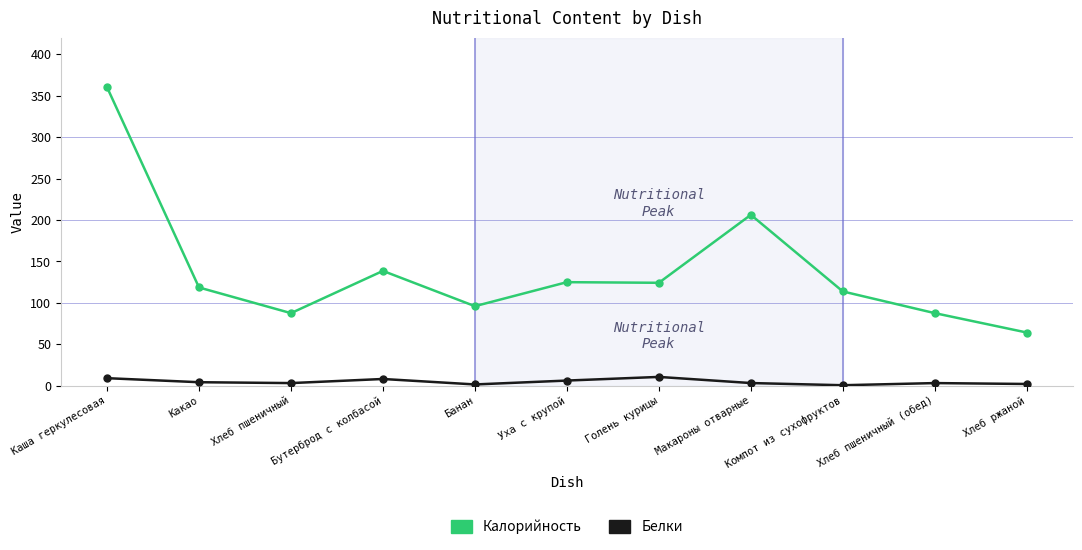

How many lines are shown in the chart?

2